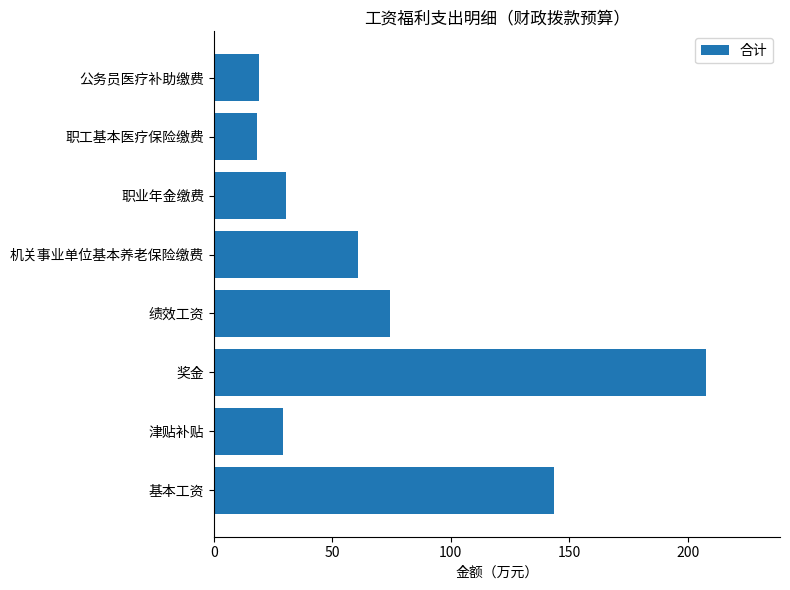

Is it true that the value at 绩效工资 is 50.9?

False